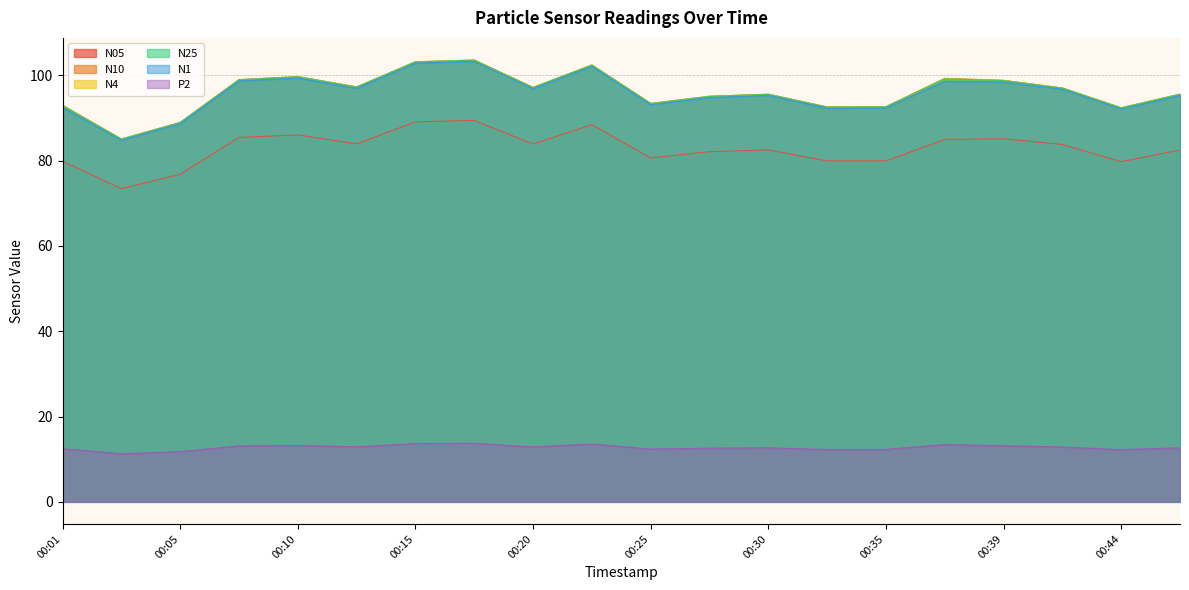

Reading left to right, list all the values displayed in this chart.

N05: 00:01=79.8	00:03=73.4	00:05=76.8	00:08=85.4	00:10=86.0	00:13=83.9	00:15=89.1	00:18=89.4	00:20=83.9	00:22=88.4	00:25=80.6	00:27=82.1	00:30=82.5	00:32=79.9	00:35=79.9	00:37=85.0	00:39=85.1	00:42=83.8	00:44=79.8	00:47=82.5
N10: 00:01=93.0	00:03=85.1	00:05=89.0	00:08=99.0	00:10=99.7	00:13=97.3	00:15=103.2	00:18=103.6	00:20=97.2	00:22=102.4	00:25=93.4	00:27=95.1	00:30=95.6	00:32=92.6	00:35=92.7	00:37=99.3	00:39=98.8	00:42=97.0	00:44=92.4	00:47=95.6
N4: 00:01=93.0	00:03=85.0	00:05=88.9	00:08=99.0	00:10=99.7	00:13=97.3	00:15=103.2	00:18=103.6	00:20=97.2	00:22=102.4	00:25=93.4	00:27=95.1	00:30=95.6	00:32=92.6	00:35=92.6	00:37=99.2	00:39=98.8	00:42=97.0	00:44=92.4	00:47=95.6
N25: 00:01=92.9	00:03=85.0	00:05=88.9	00:08=98.9	00:10=99.7	00:13=97.2	00:15=103.1	00:18=103.5	00:20=97.1	00:22=102.4	00:25=93.4	00:27=95.0	00:30=95.5	00:32=92.5	00:35=92.6	00:37=99.2	00:39=98.8	00:42=97.0	00:44=92.3	00:47=95.5
N1: 00:01=92.5	00:03=84.8	00:05=88.7	00:08=98.7	00:10=99.4	00:13=97.0	00:15=102.9	00:18=103.3	00:20=96.9	00:22=102.1	00:25=93.1	00:27=94.8	00:30=95.3	00:32=92.3	00:35=92.3	00:37=98.6	00:39=98.4	00:42=96.7	00:44=92.1	00:47=95.3
P2: 00:01=12.5	00:03=11.3	00:05=11.8	00:08=13.1	00:10=13.2	00:13=12.9	00:15=13.7	00:18=13.7	00:20=12.9	00:22=13.6	00:25=12.4	00:27=12.6	00:30=12.7	00:32=12.3	00:35=12.3	00:37=13.4	00:39=13.2	00:42=12.8	00:44=12.2	00:47=12.7